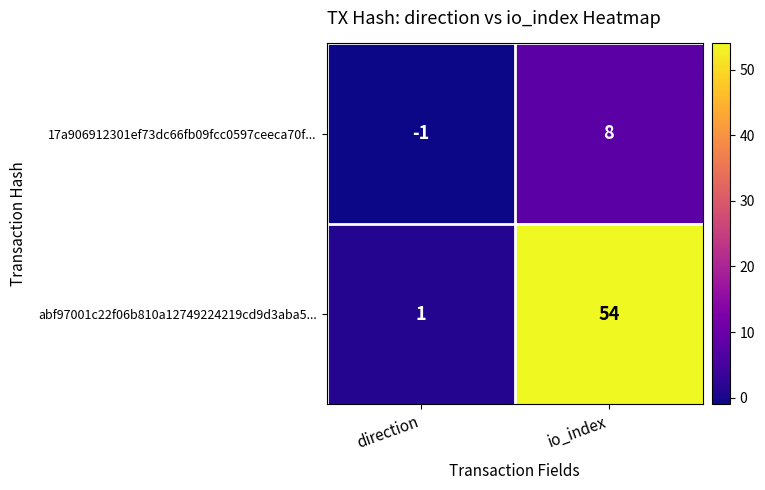

Is the value of 17a906912301ef73dc66fb09fcc0597ceeca70f... at io_index greater than the value of abf97001c22f06b810a12749224219cd9d3aba5... at direction?

Yes